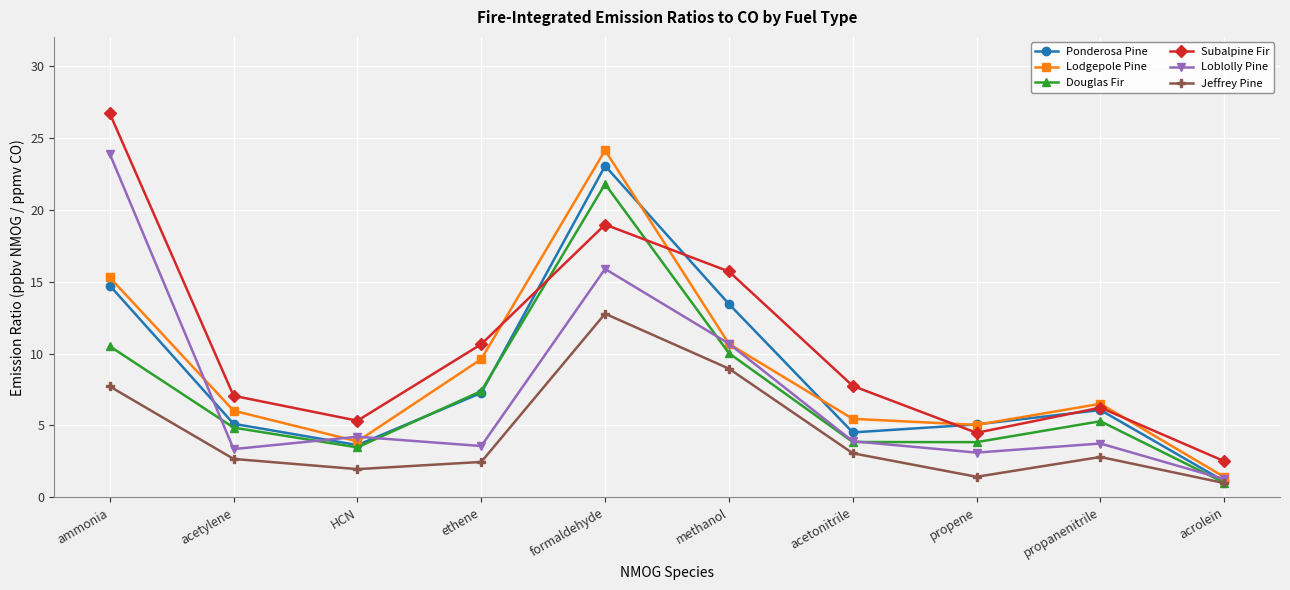

Which series has the largest total across all categories?

Subalpine Fir